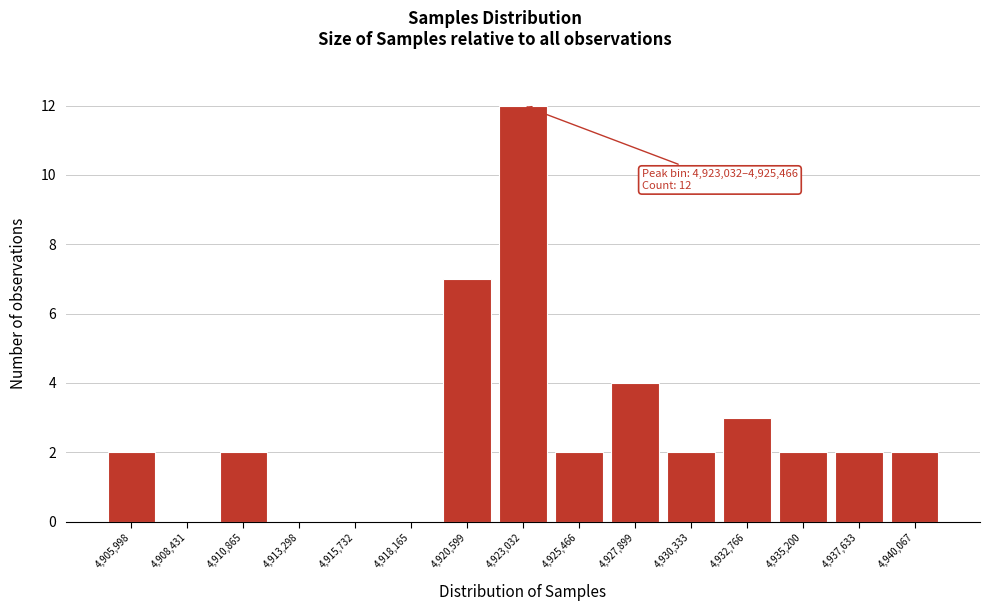

Reading left to right, transcribe all the data shown in this chart.

4,905,998=2	4,908,431=0	4,910,865=2	4,913,298=0	4,915,732=0	4,918,165=0	4,920,599=7	4,923,032=12	4,925,466=2	4,927,899=4	4,930,333=2	4,932,766=3	4,935,200=2	4,937,633=2	4,940,067=2